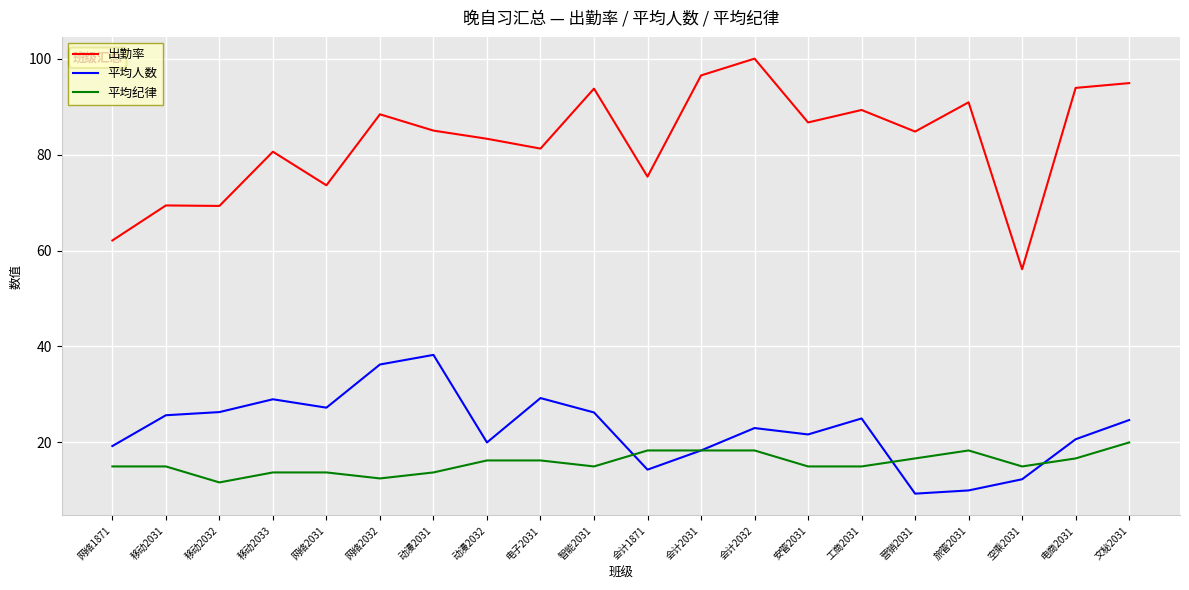

What is the smallest value displayed?

9.3